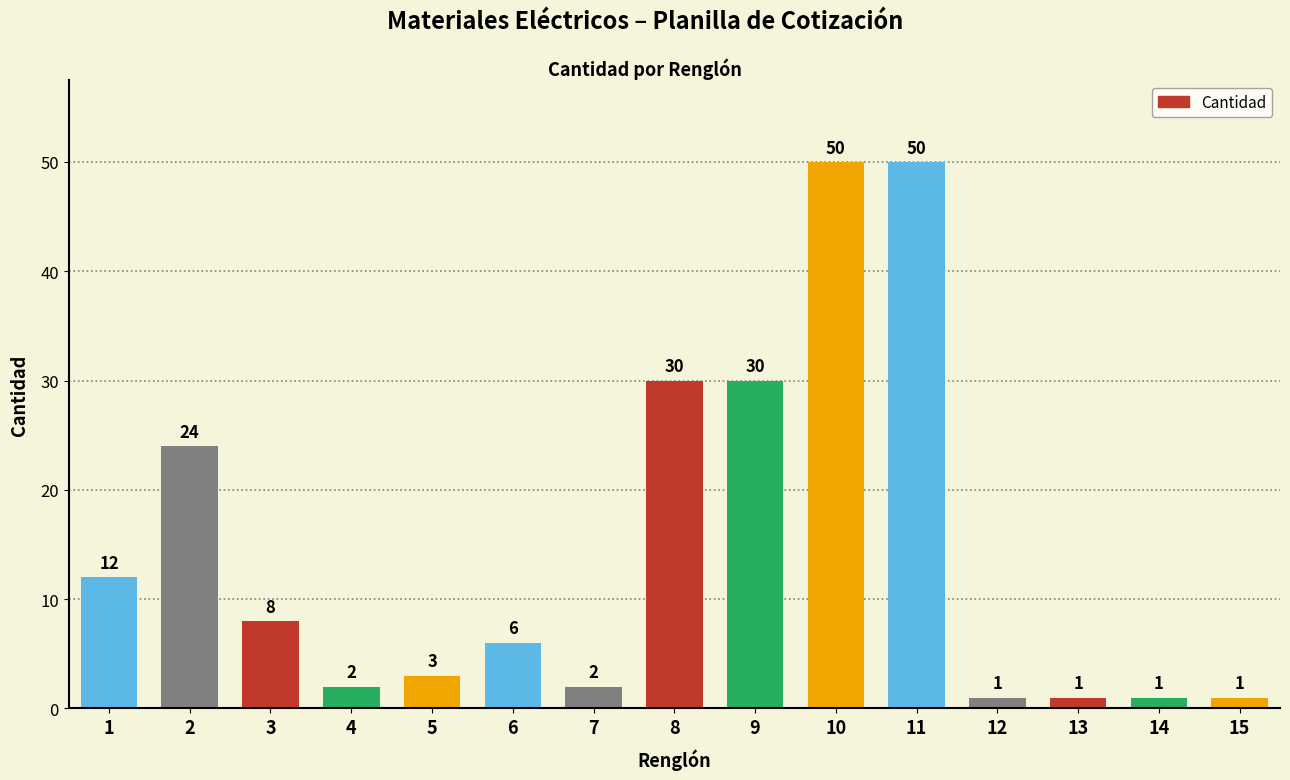

What is the minimum value shown in the chart?

1